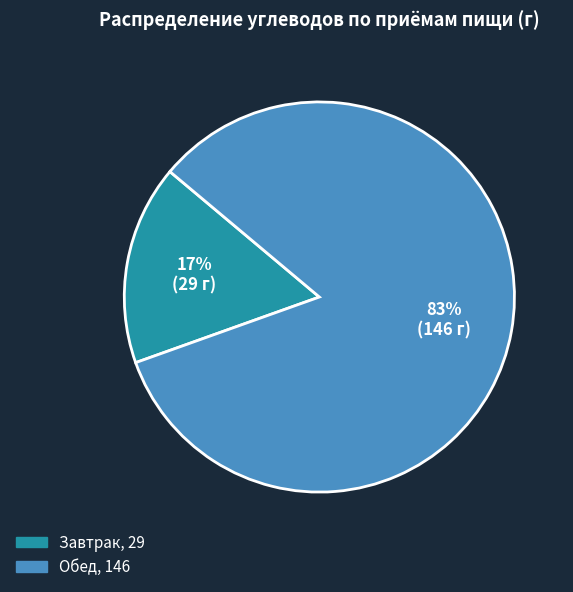

Count the number of slices in the pie.

2